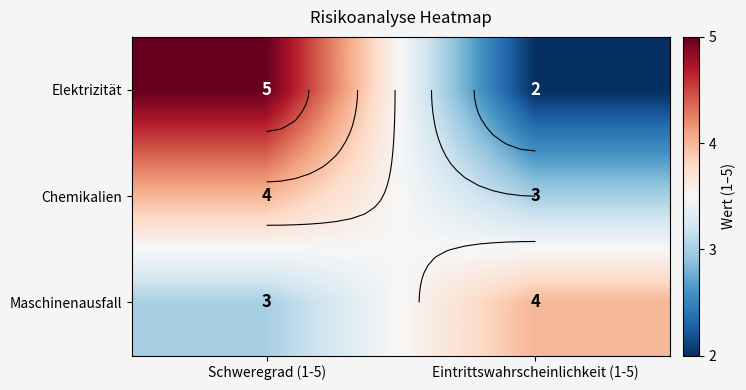

The Maschinenausfall series shows 1 at Eintrittswahrscheinlichkeit (1-5). True or false?

False